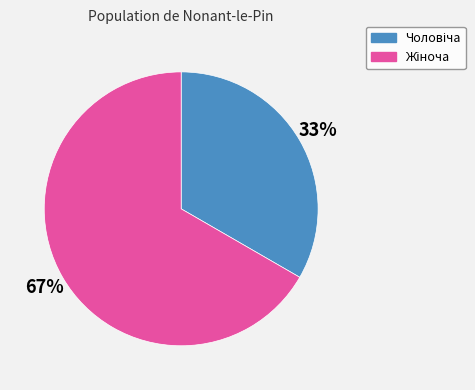

Is there any slice that represents more than half of the pie?

Yes